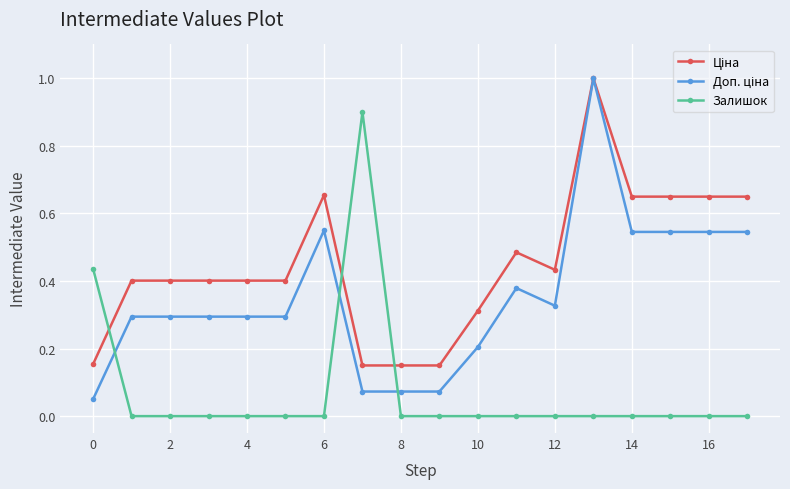

What is the maximum value shown in the chart?

1.0